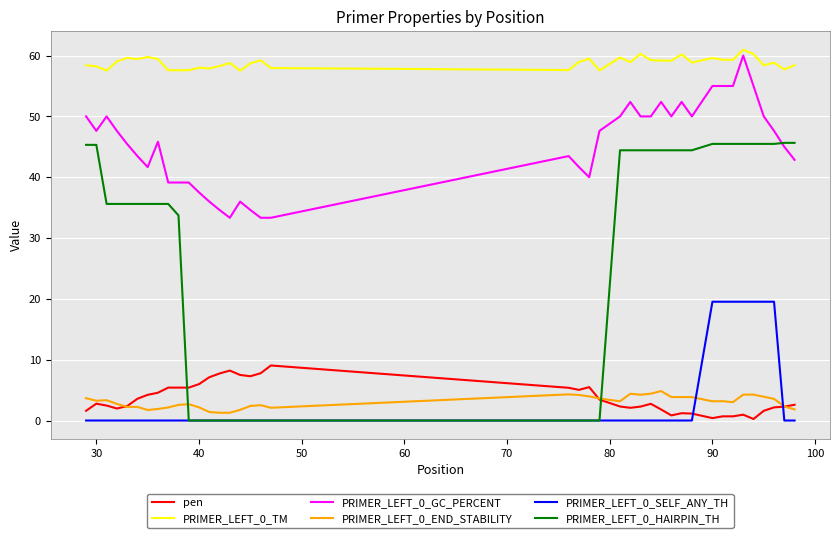

List the series in order of their peak value, highest first.

PRIMER_LEFT_0_TM, PRIMER_LEFT_0_GC_PERCENT, PRIMER_LEFT_0_HAIRPIN_TH, PRIMER_LEFT_0_SELF_ANY_TH, pen, PRIMER_LEFT_0_END_STABILITY